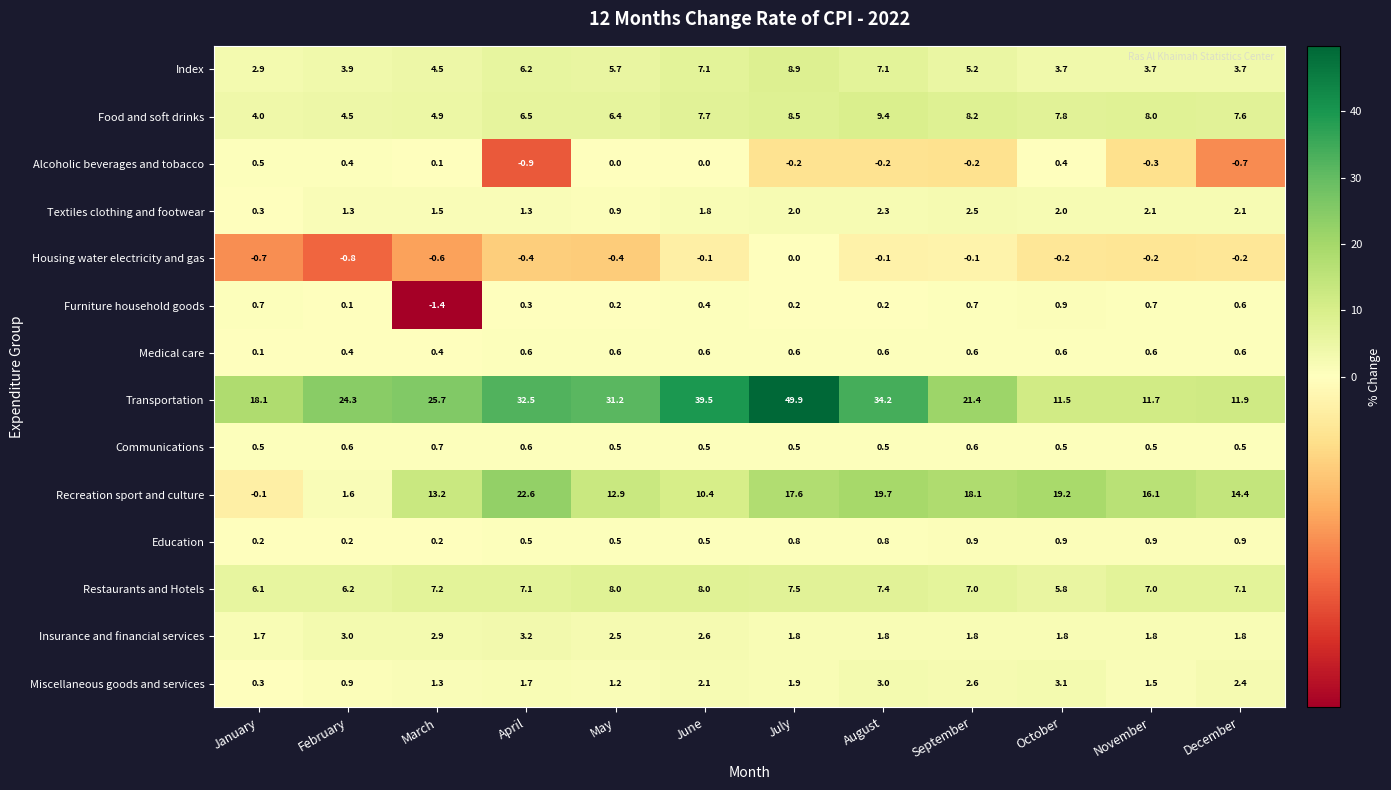

Rank the series at November from lowest to highest value.

Alcoholic beverages and tobacco, Housing water electricity and gas, Communications, Medical care, Furniture household goods, Education, Miscellaneous goods and services, Insurance and financial services, Textiles clothing and footwear, Index, Restaurants and Hotels, Food and soft drinks, Transportation, Recreation sport and culture